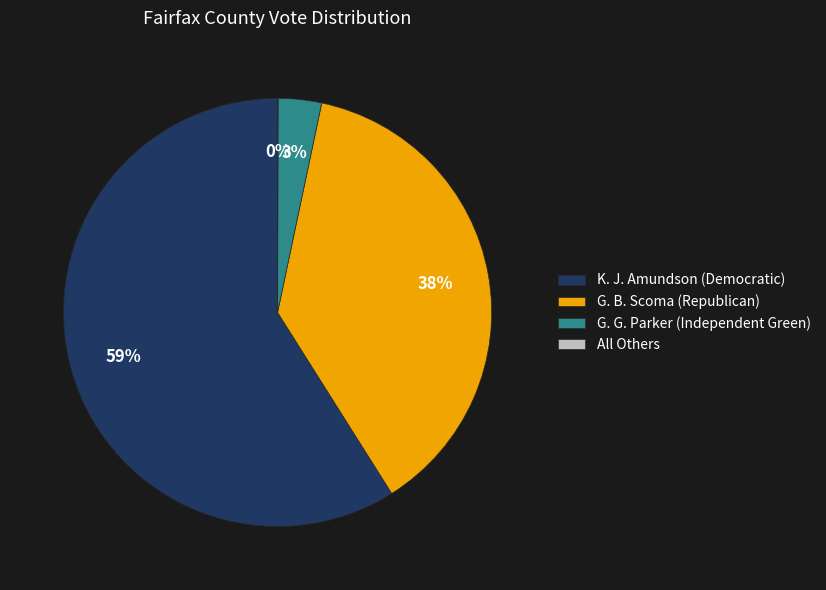

Does any single category account for the majority?

Yes